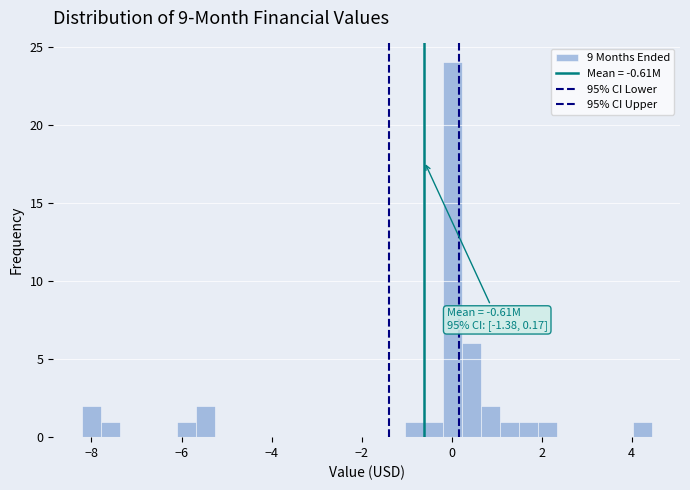

Around what value on the x-axis is the tallest bar? Give the approximate position of its centre, as read against the axis.

0.0